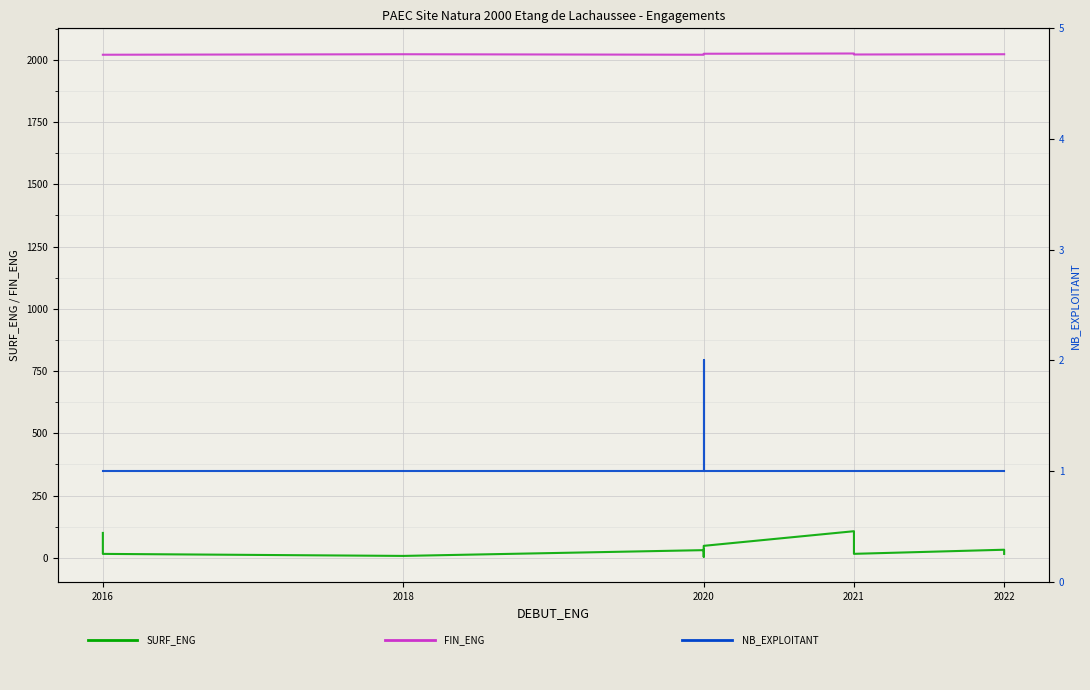

True or false: SURF_ENG and FIN_ENG intersect in this chart.

False